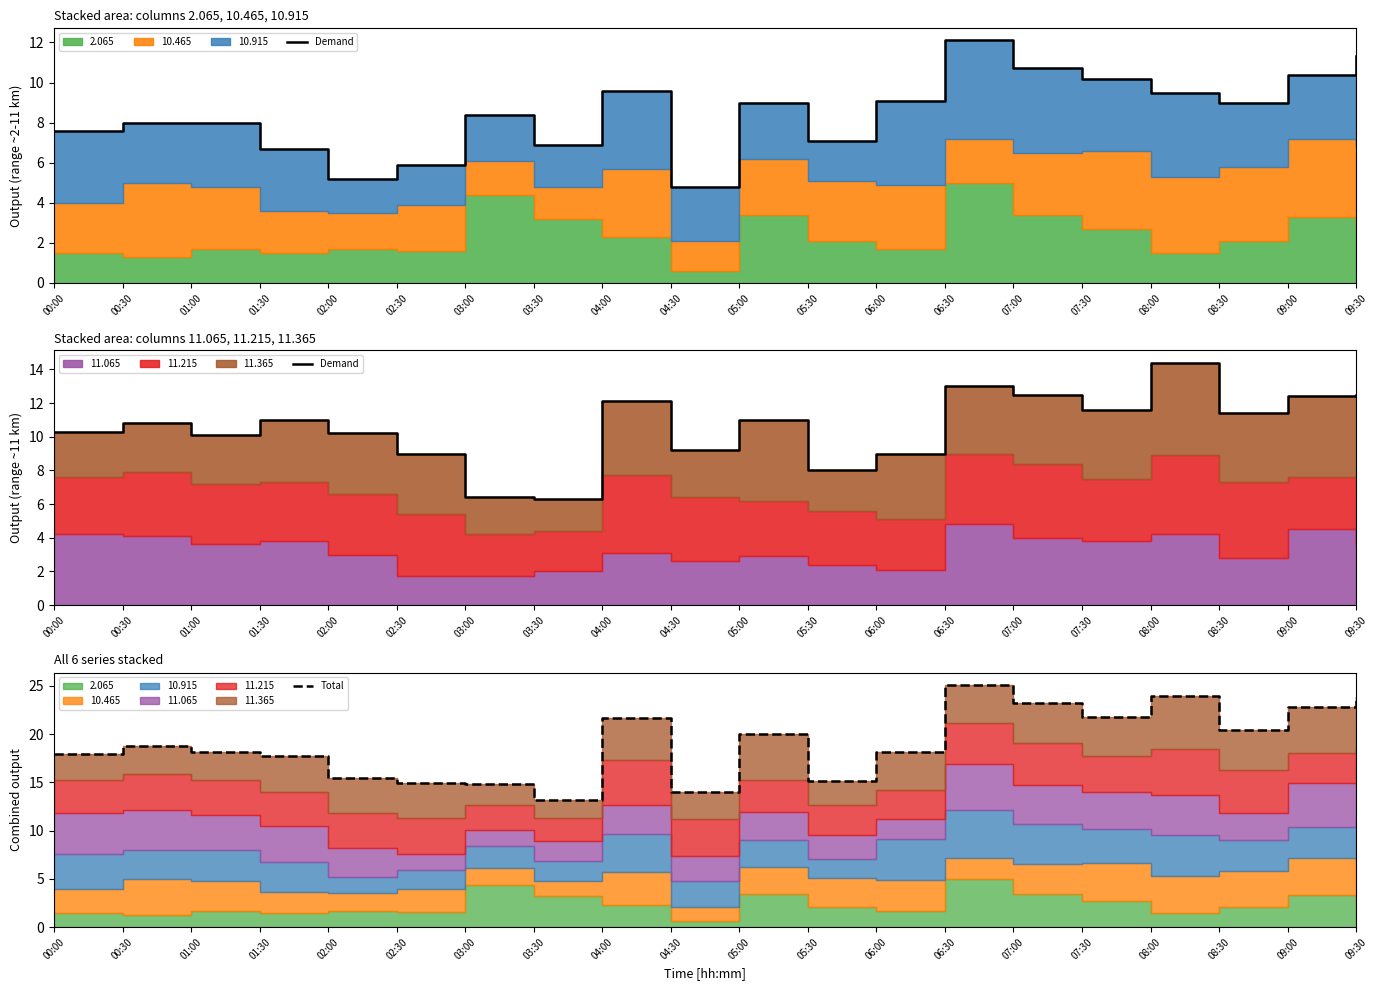

What is the maximum value shown in the chart?

25.1